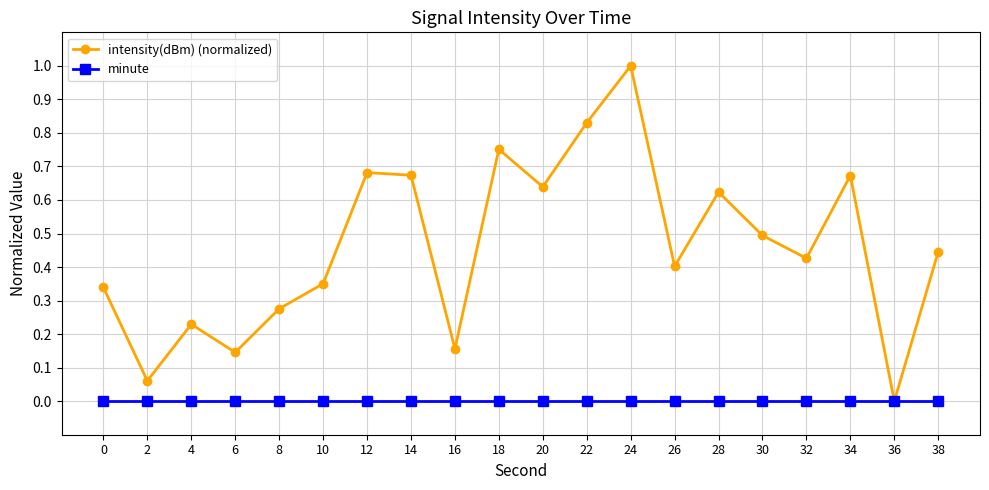

Which series changed the most between 0 and 24?

intensity(dBm) (normalized)